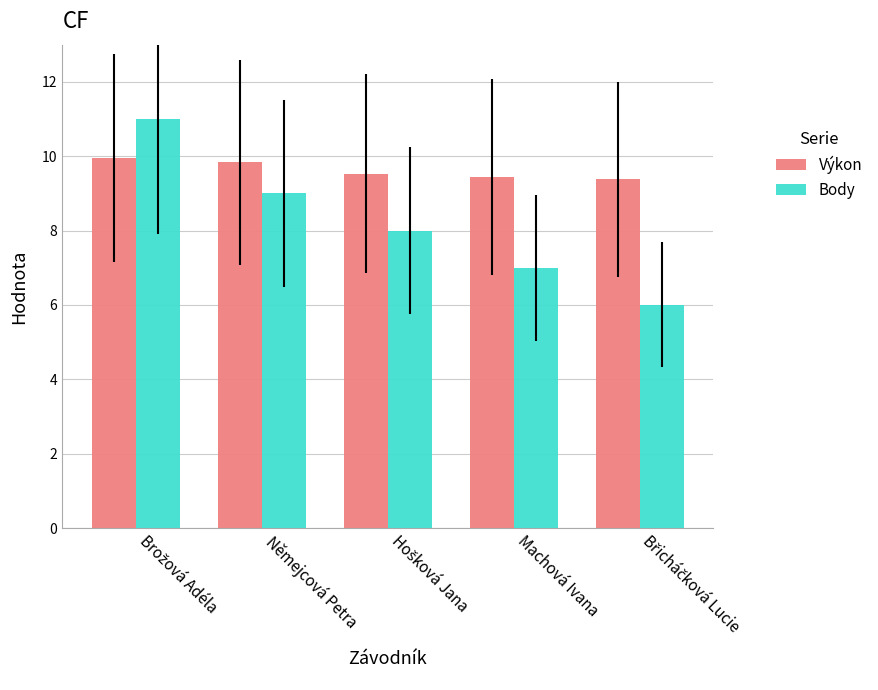

How many categories are shown in the chart?

5